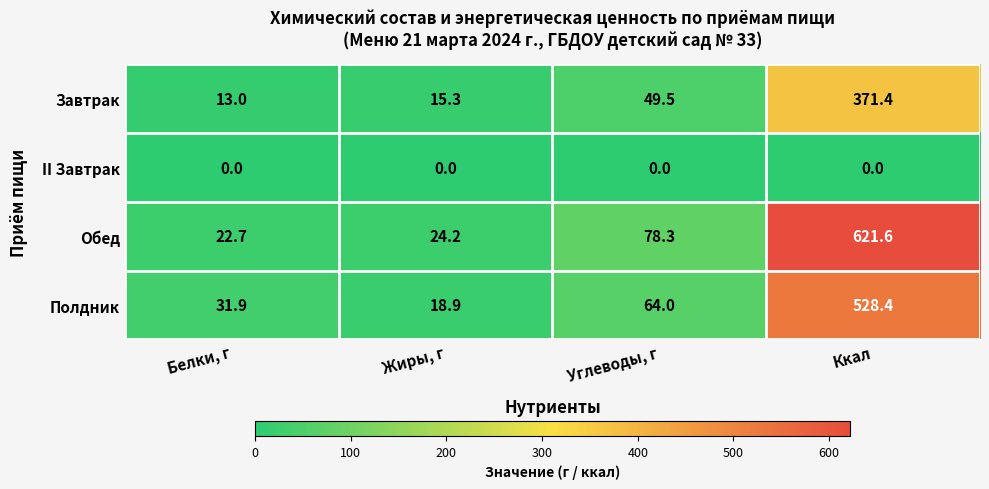

At which category is the sum across all series the highest?

Ккал